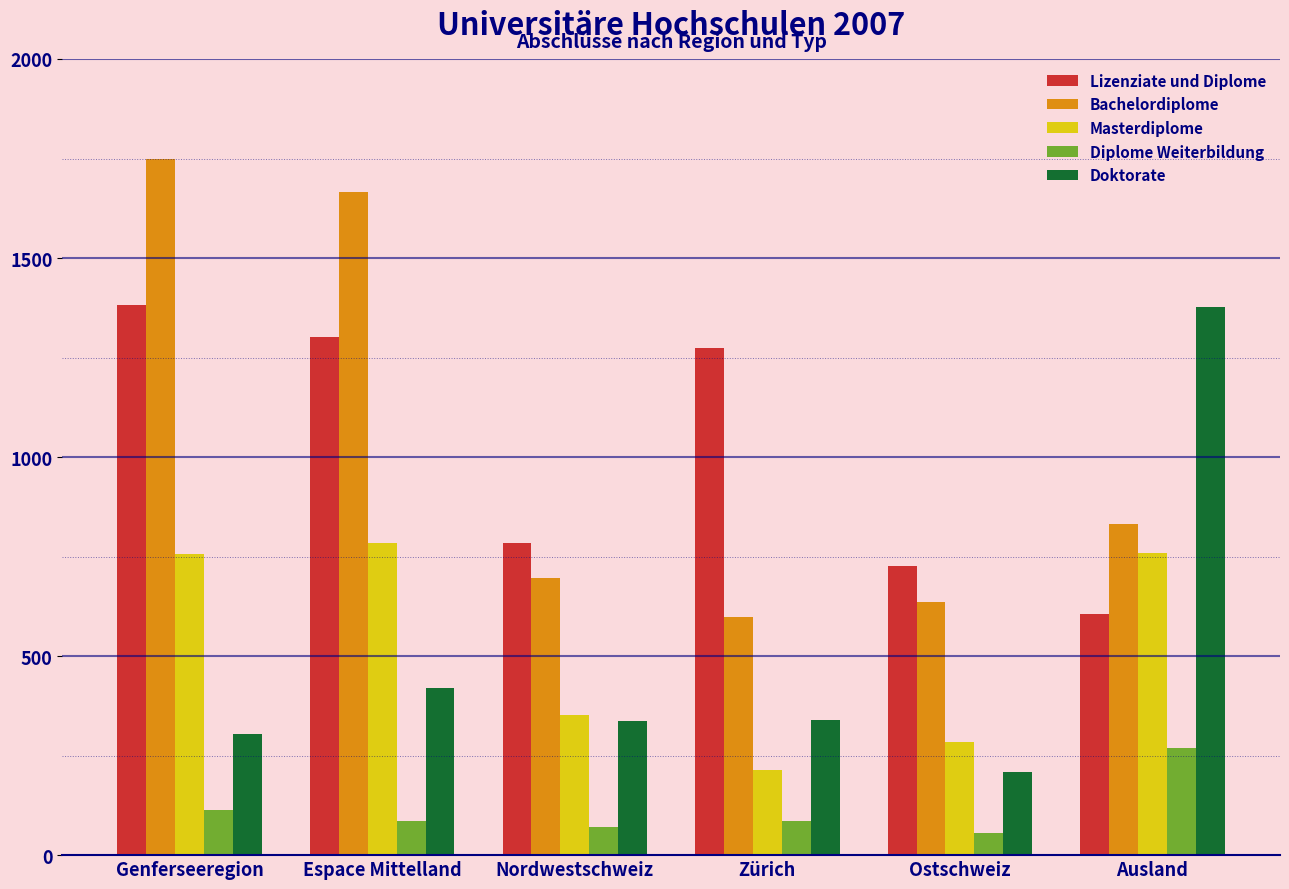

What value does the Bachelordiplome series have at Ausland?

832